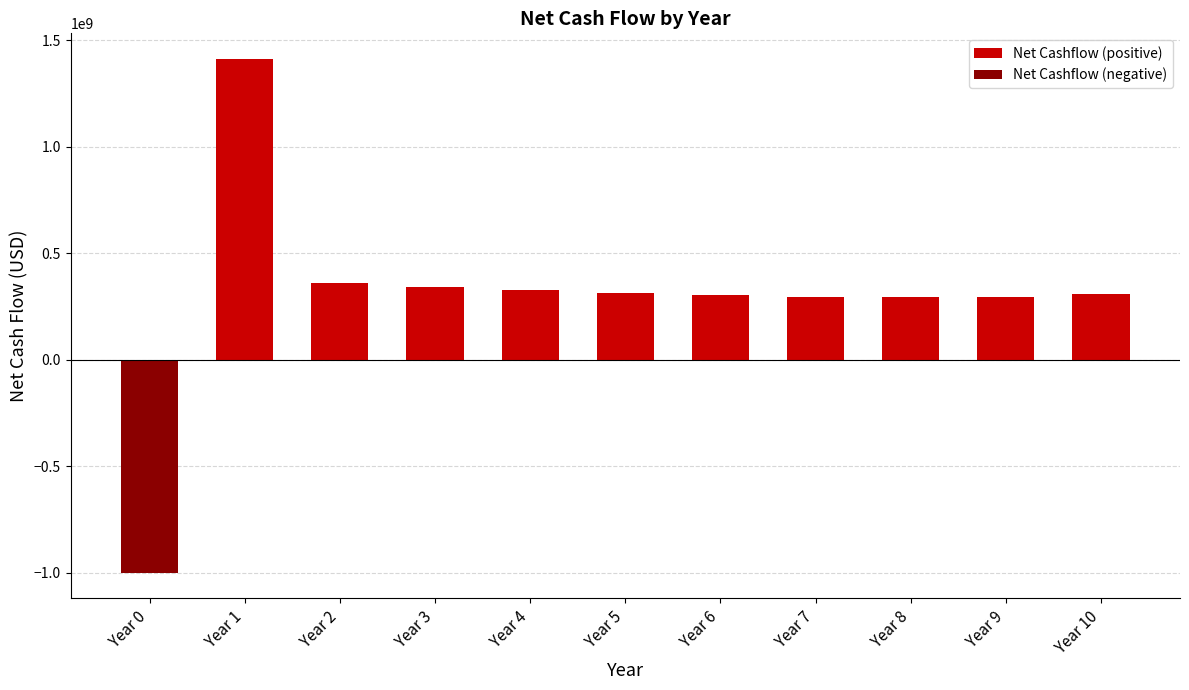

What is the sum of the values at Year 10 and Year 1?

1717518907